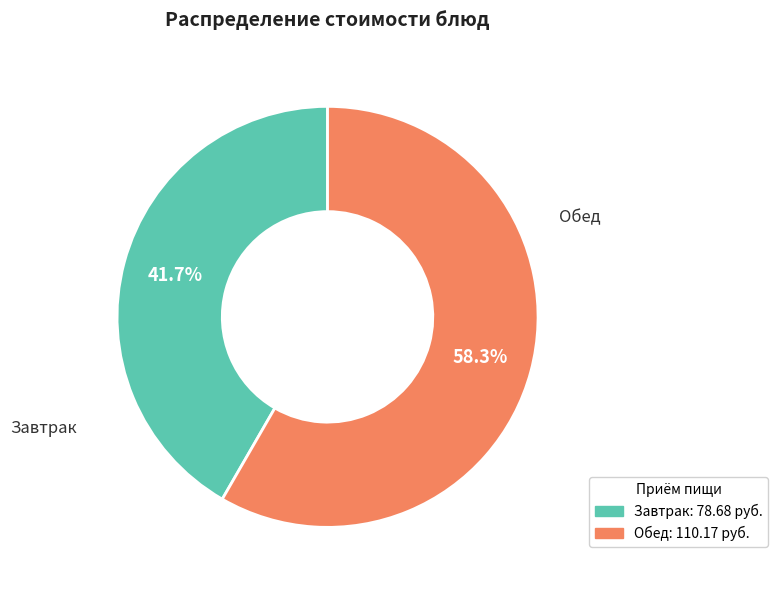

Is there a majority slice in this chart?

Yes